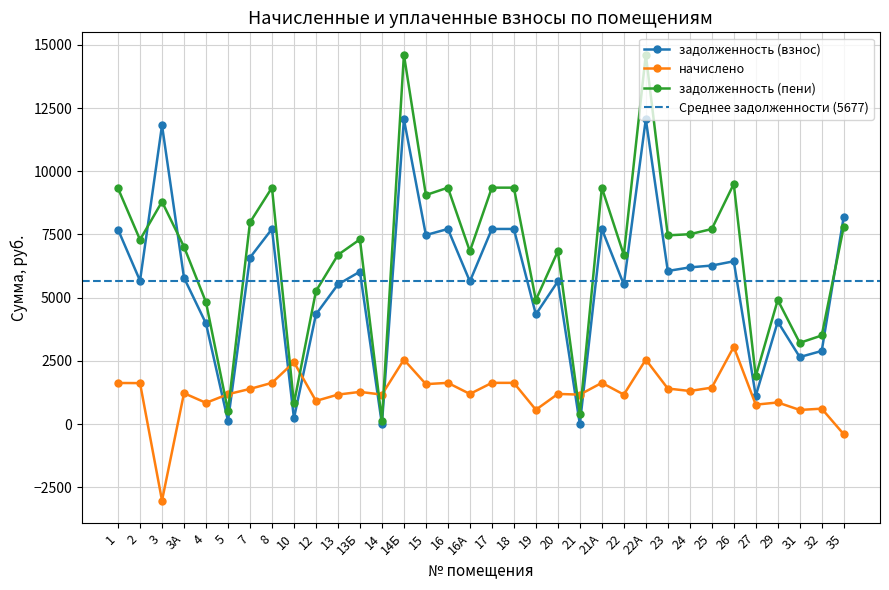

What is the sum of the задолженность (пени) values at 1 and 4?

14144.0